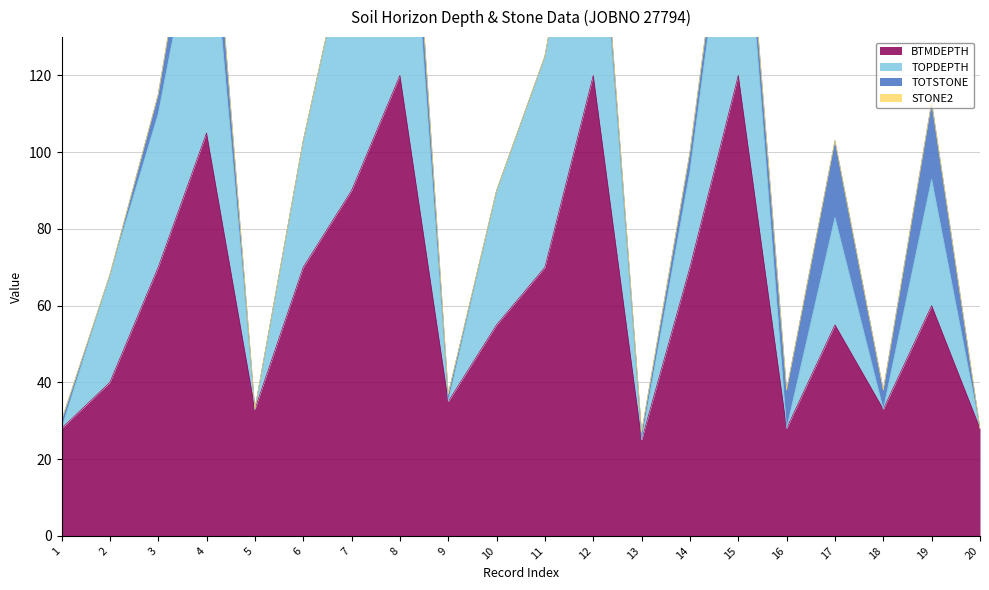

What is the value of the BTMDEPTH point at the 16th from the left?

28